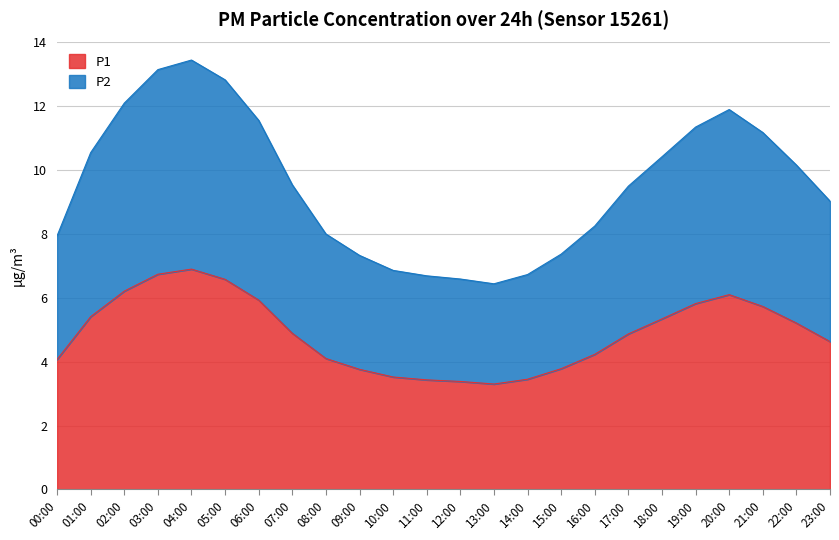

List the labels in order of P1 value, smallest first.

13:00, 12:00, 11:00, 14:00, 10:00, 09:00, 15:00, 00:00, 08:00, 16:00, 23:00, 17:00, 07:00, 22:00, 18:00, 01:00, 21:00, 19:00, 06:00, 20:00, 02:00, 05:00, 03:00, 04:00